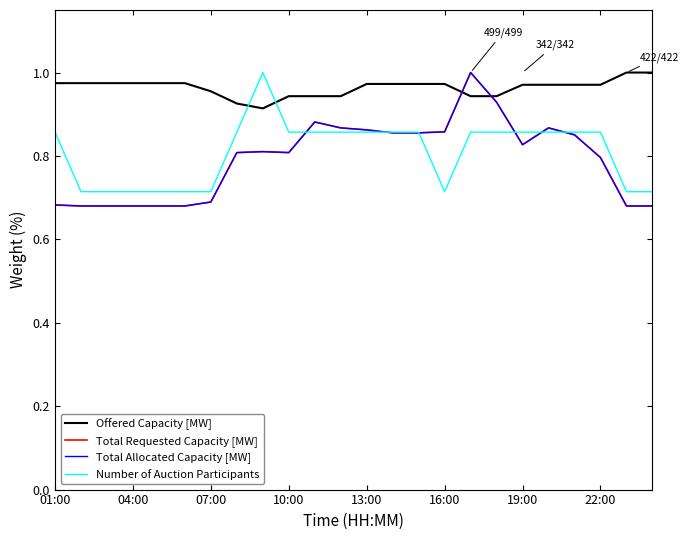

How many Total Allocated Capacity [MW] values are between 0 and 1?

24